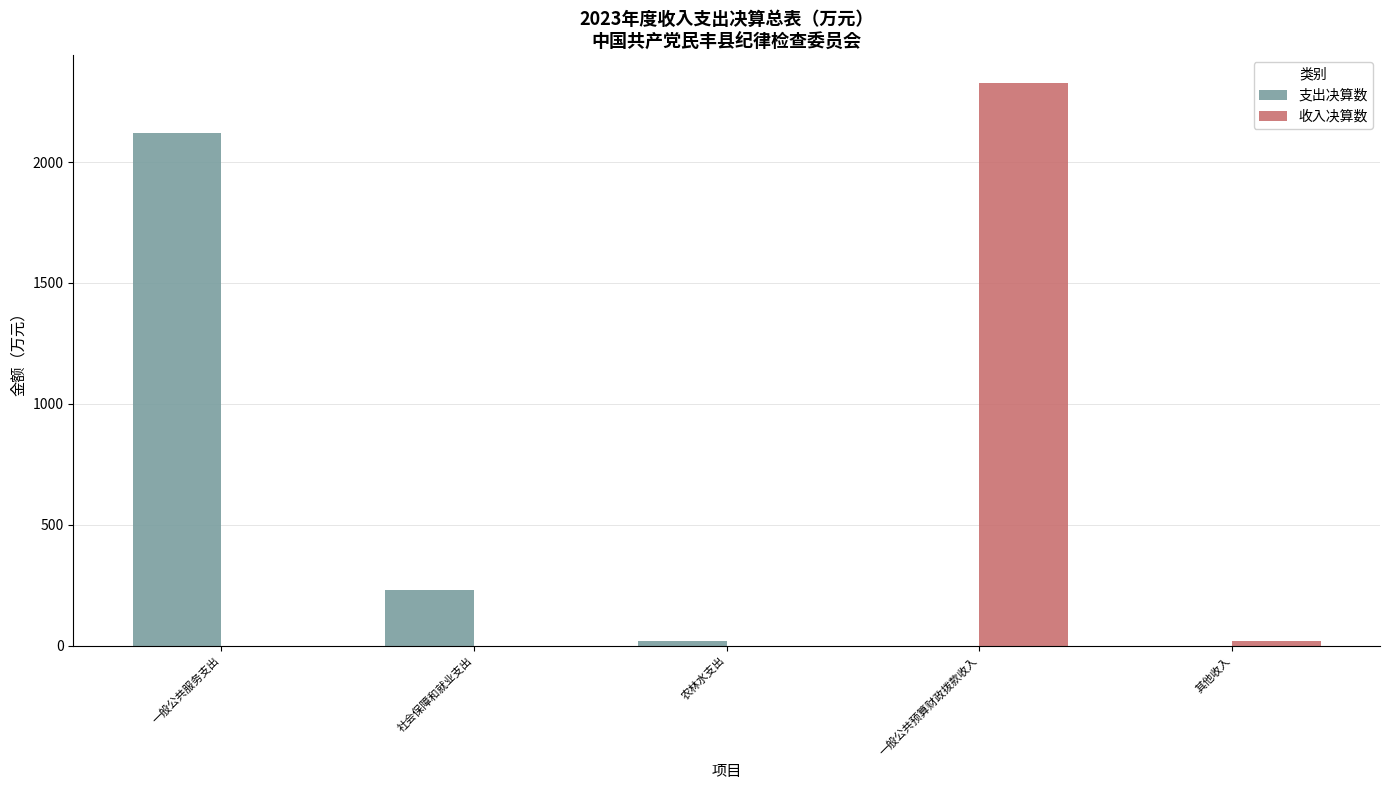

At which category does the chart reach its peak across all series?

一般公共预算财政拨款收入